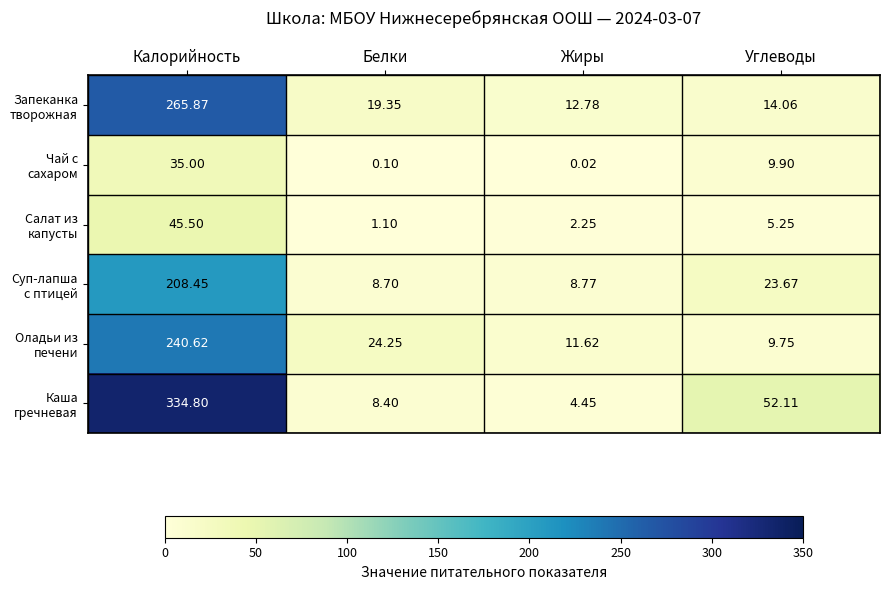

Which category has the lowest value across all series?

Жиры